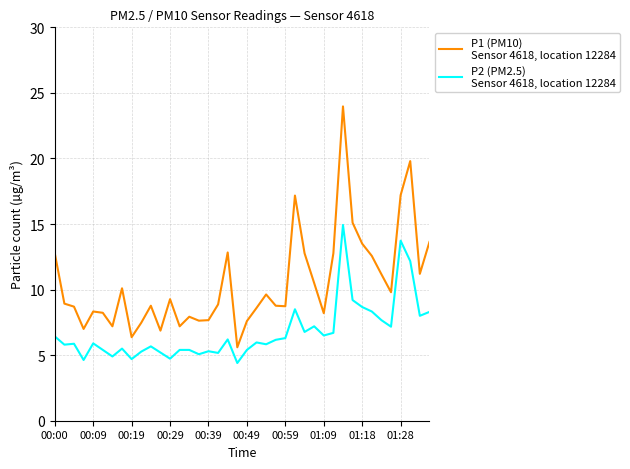

What is the greatest value displayed?

24.0